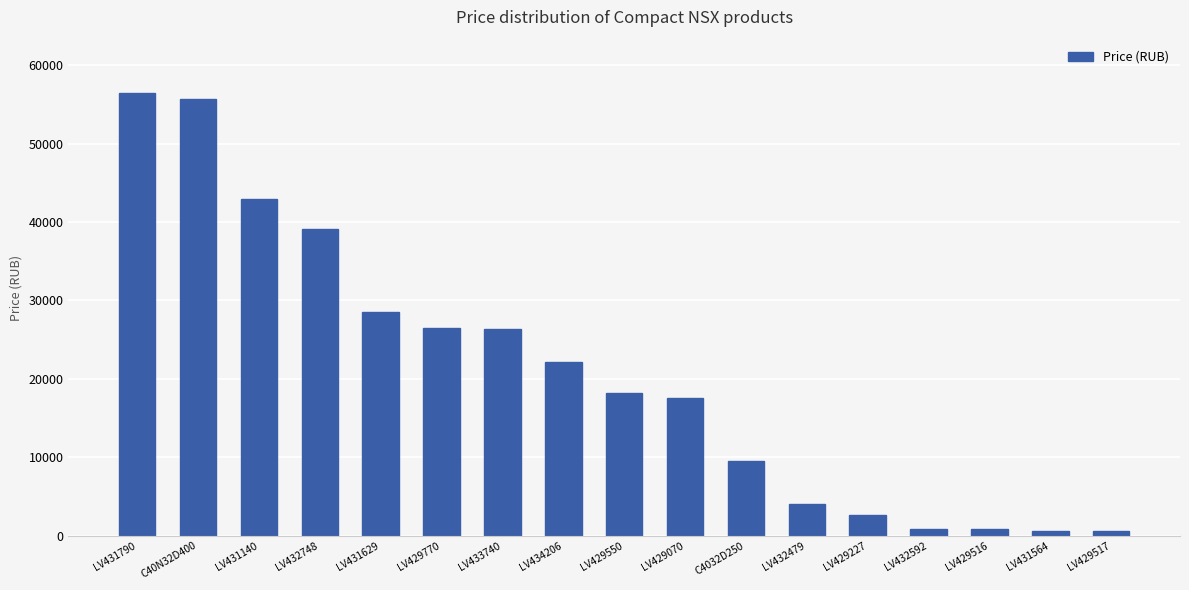

Which category has the highest value across all series?

LV431790